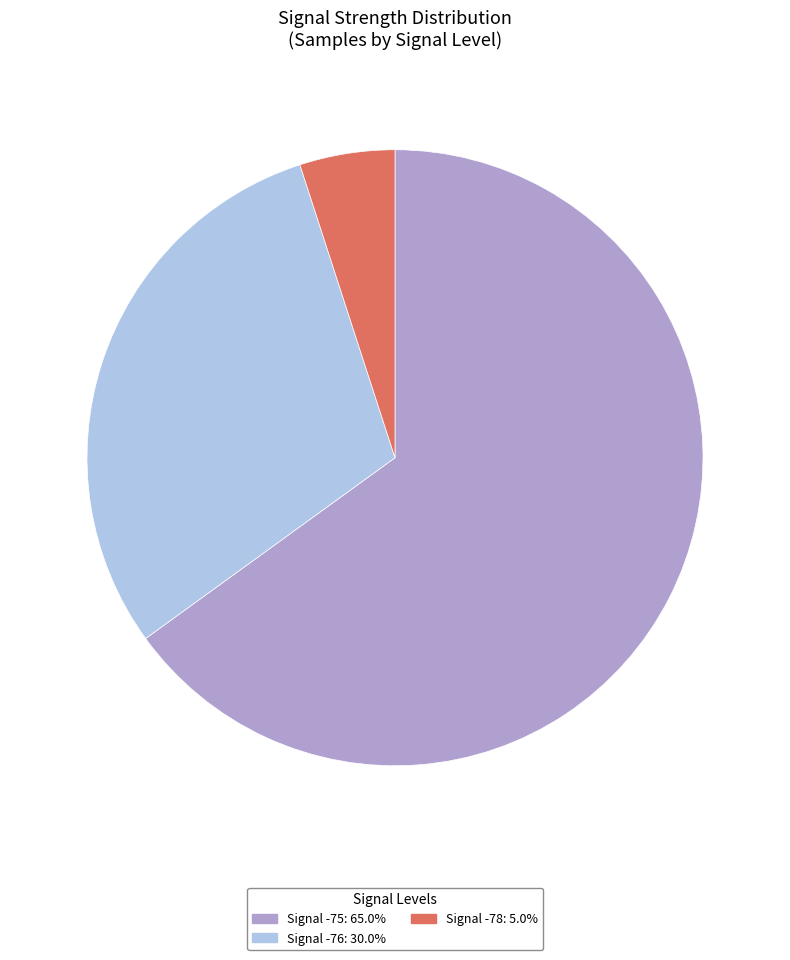

Does any single category account for the majority?

Yes